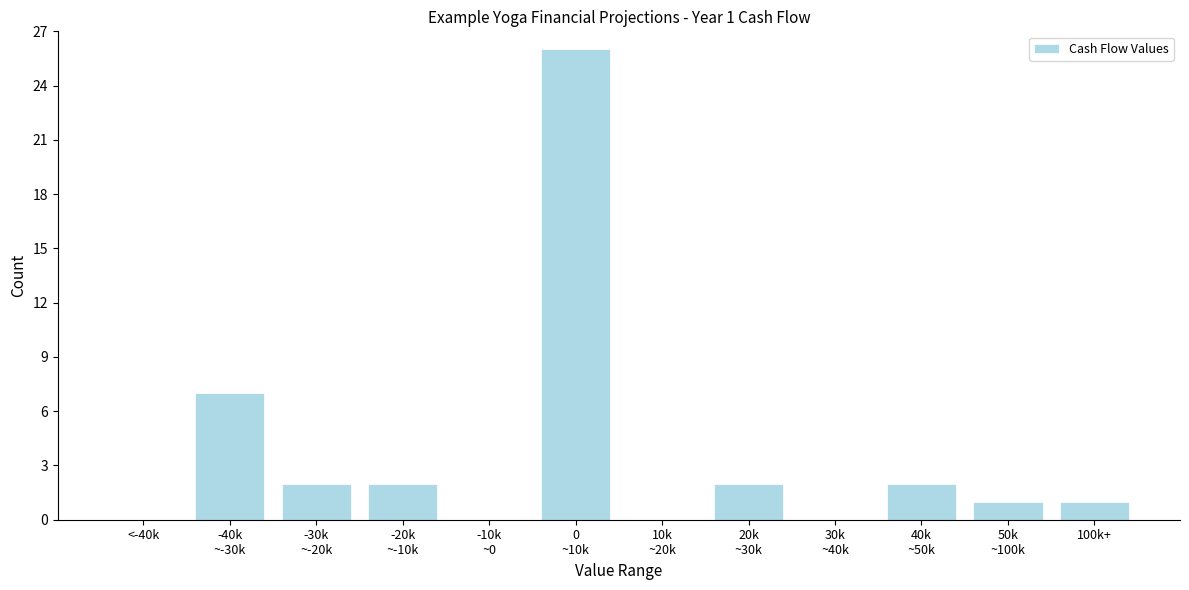

True or false: the data shows 2 at 100k+.

False